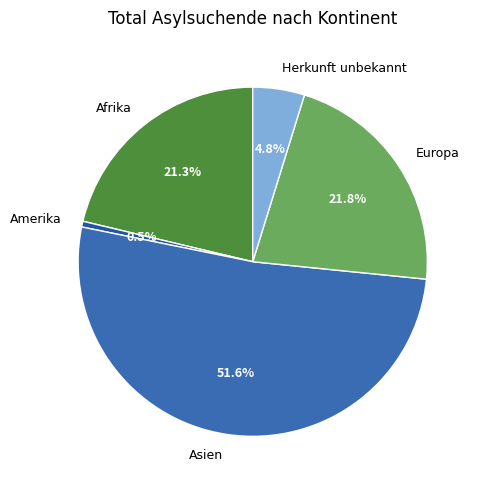

Which category has the biggest portion of the pie?

Asien